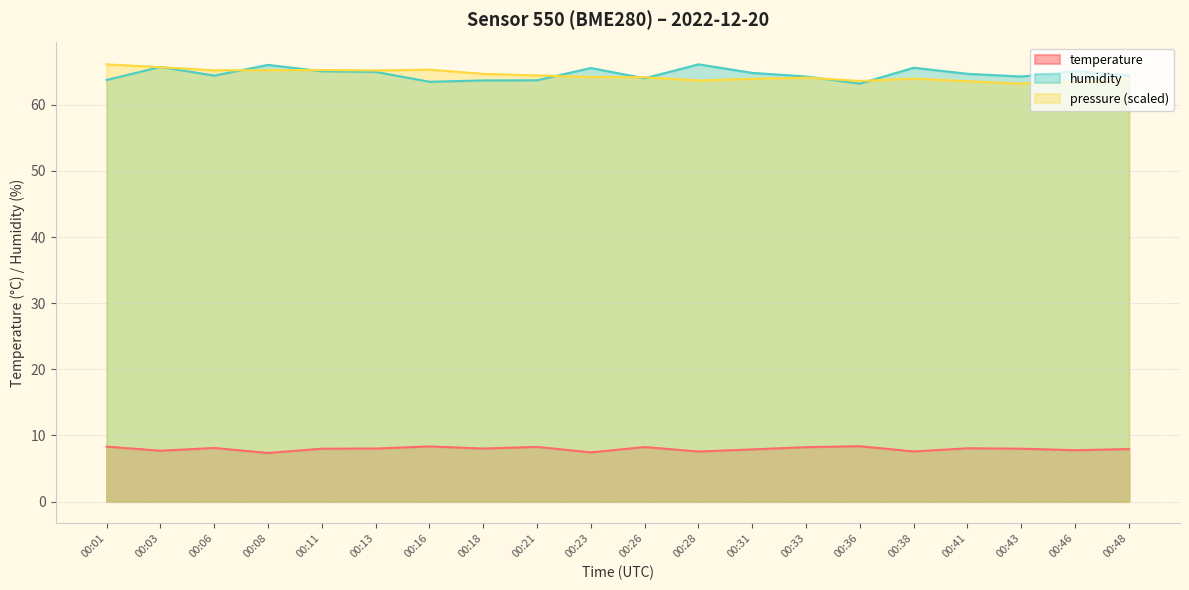

What is the difference between the temperature values at 00:46 and 00:41?

0.3